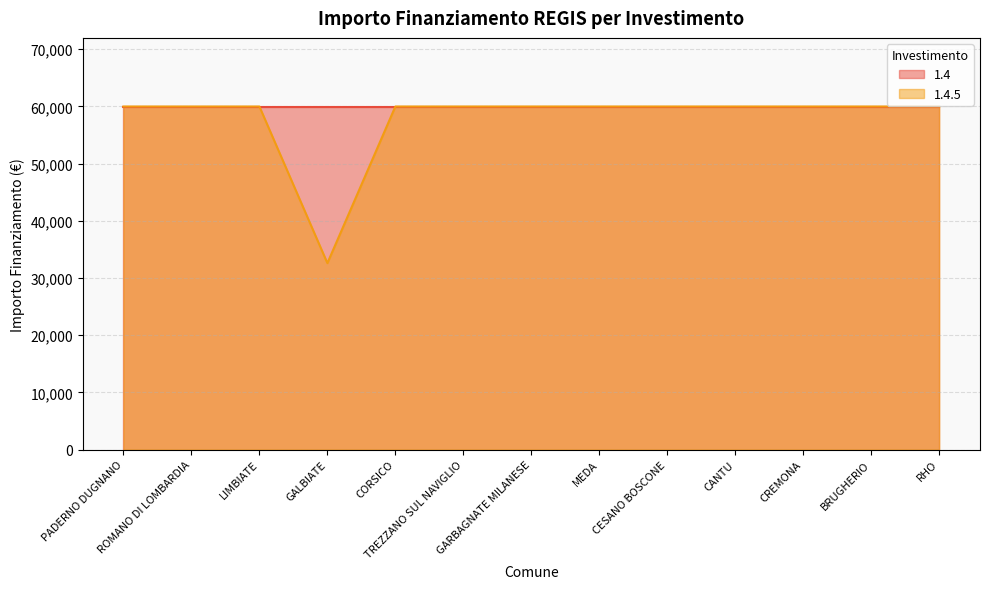

What is the ratio of the value at RHO to the value at PADERNO DUGNANO?

1.0